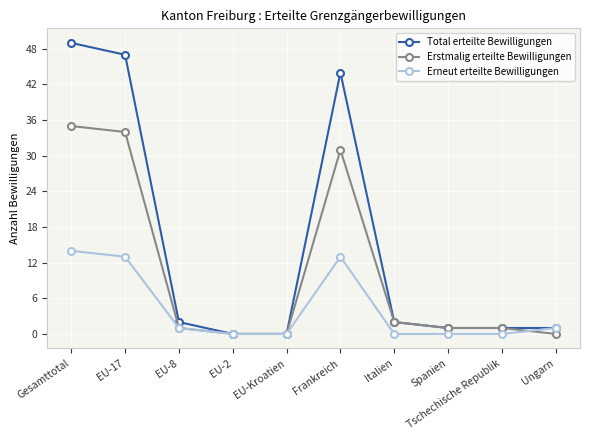

What position from the right is Spanien?

3